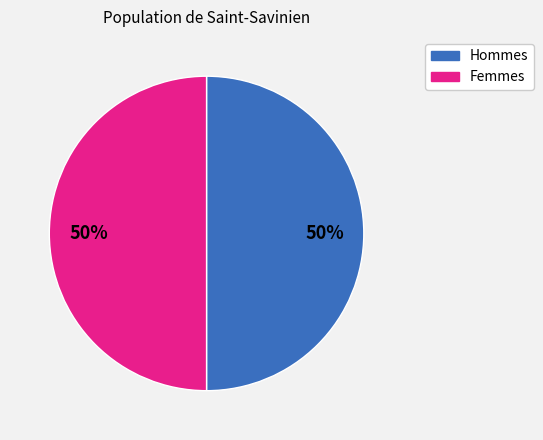

To the nearest percent, what is the average slice percentage?

50%